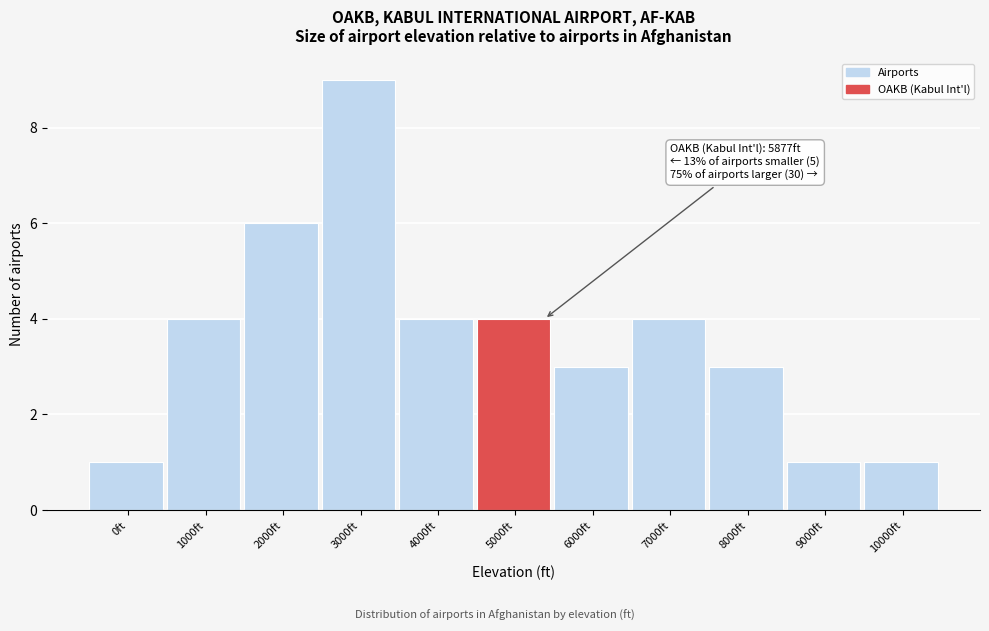

Reading right to left, what are all the values shown in this chart?

1	1	3	4	3	4	4	9	6	4	1